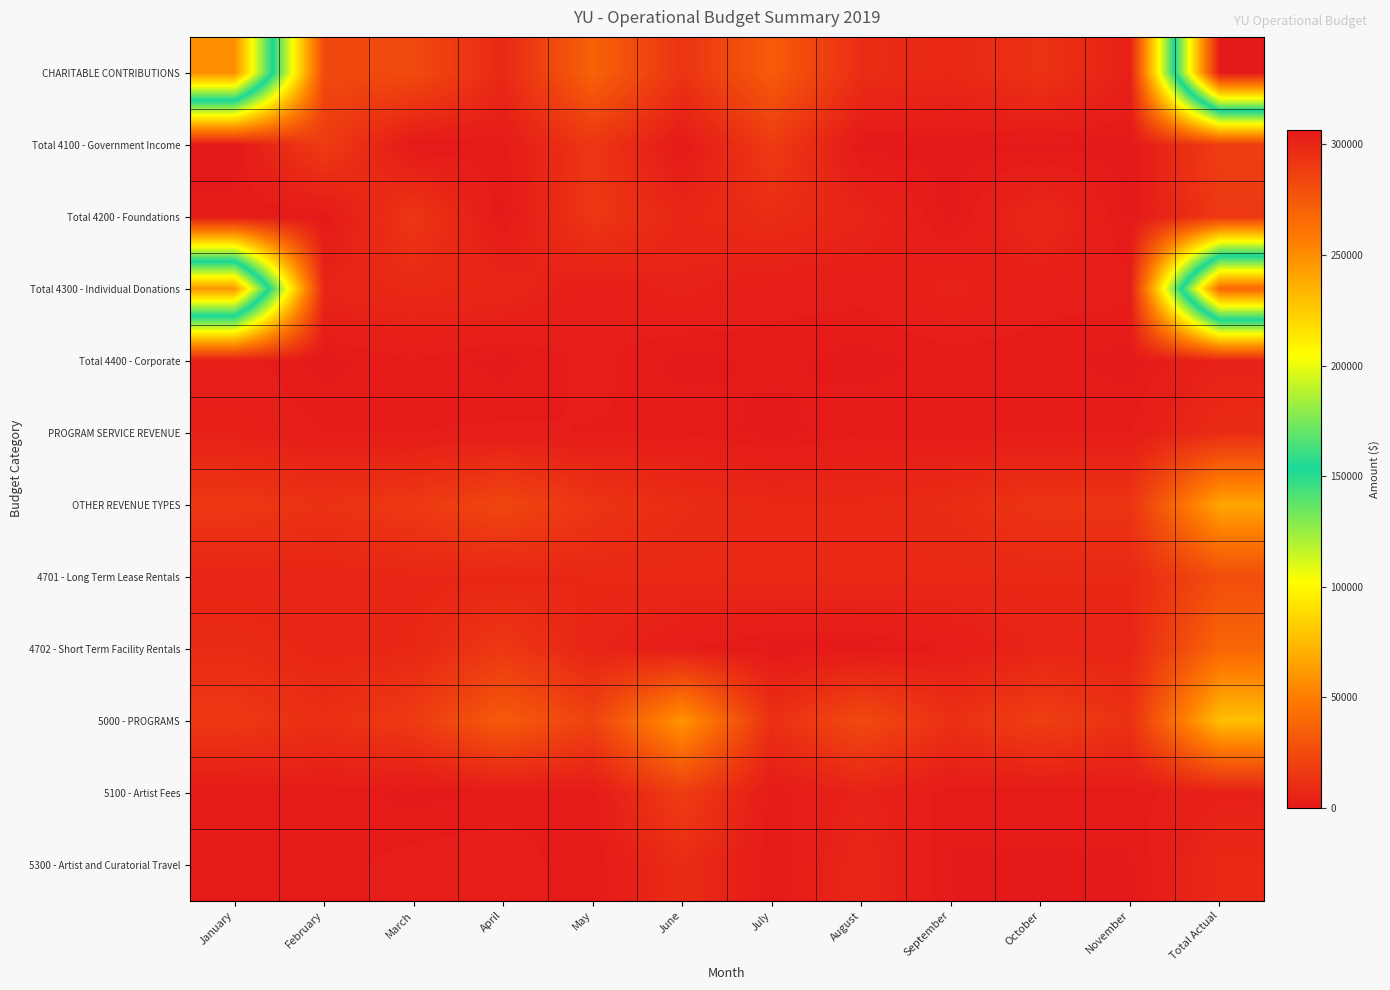

How many categories are shown in the chart?

12